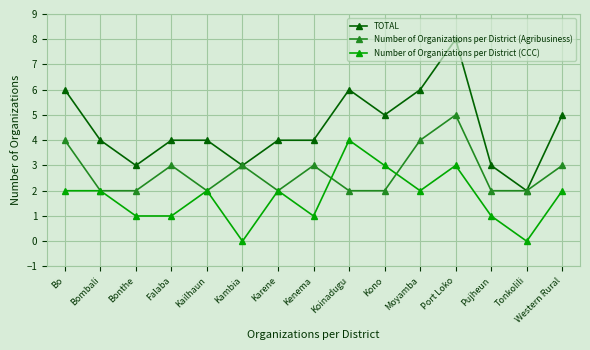

What is the maximum value shown in the chart?

8